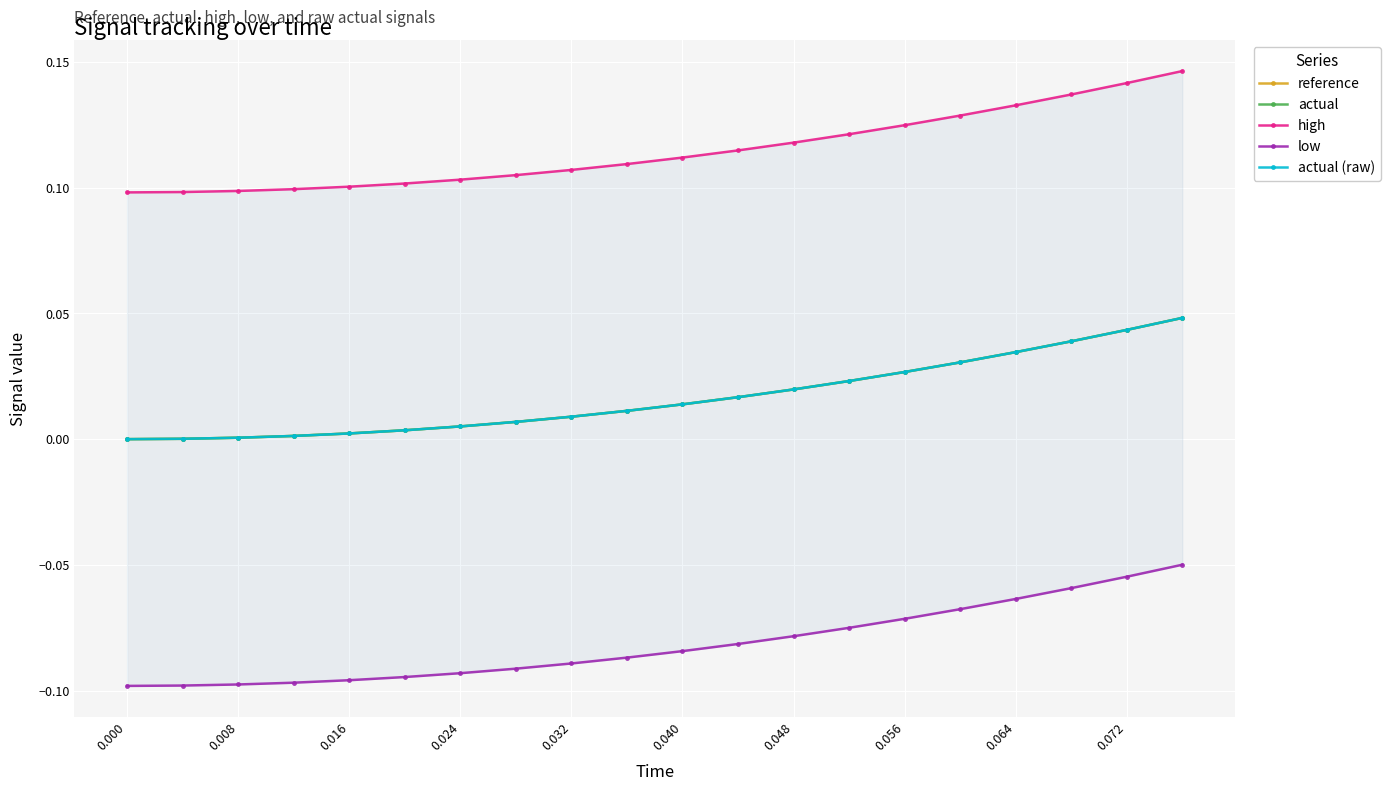

True or false: actual (raw) has a value of 0.0 at 0.024.

False